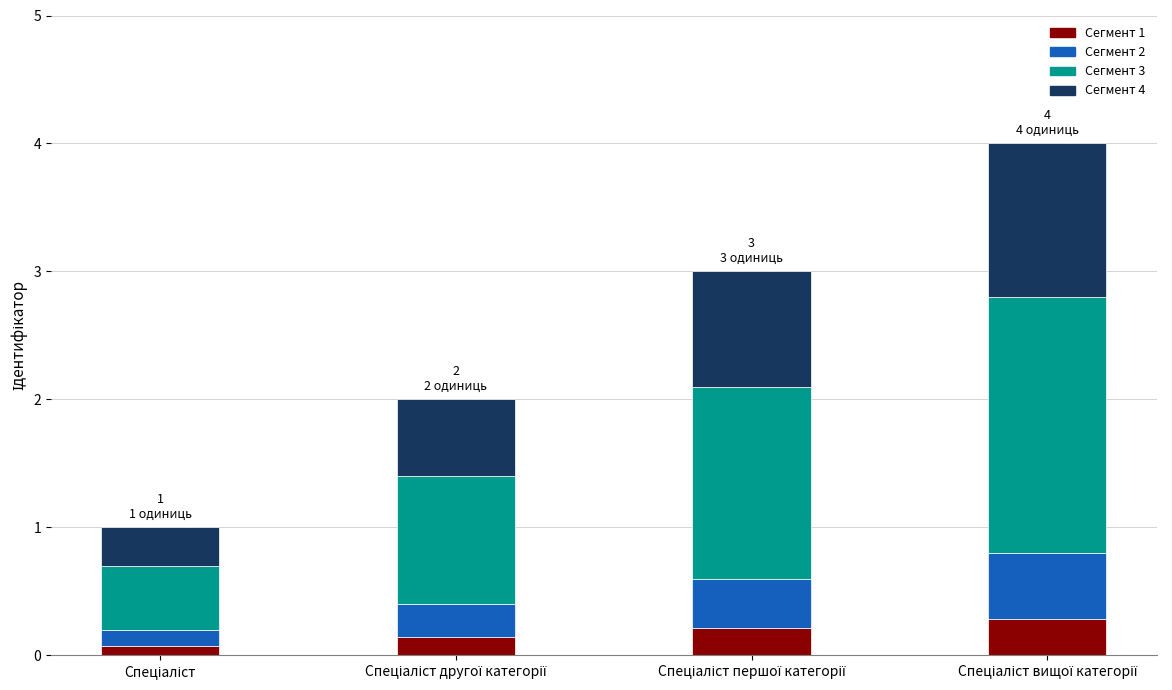

What is the sum of all values?

10